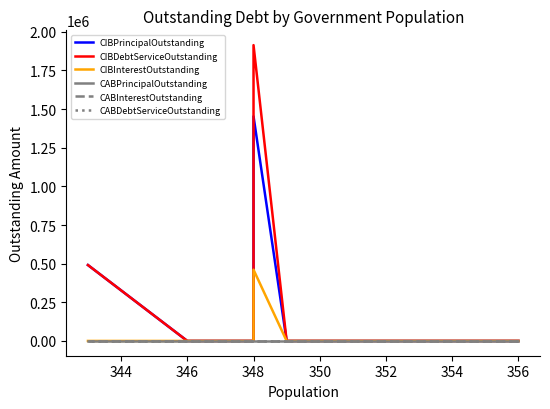

True or false: CABInterestOutstanding and CIBDebtServiceOutstanding intersect in this chart.

False